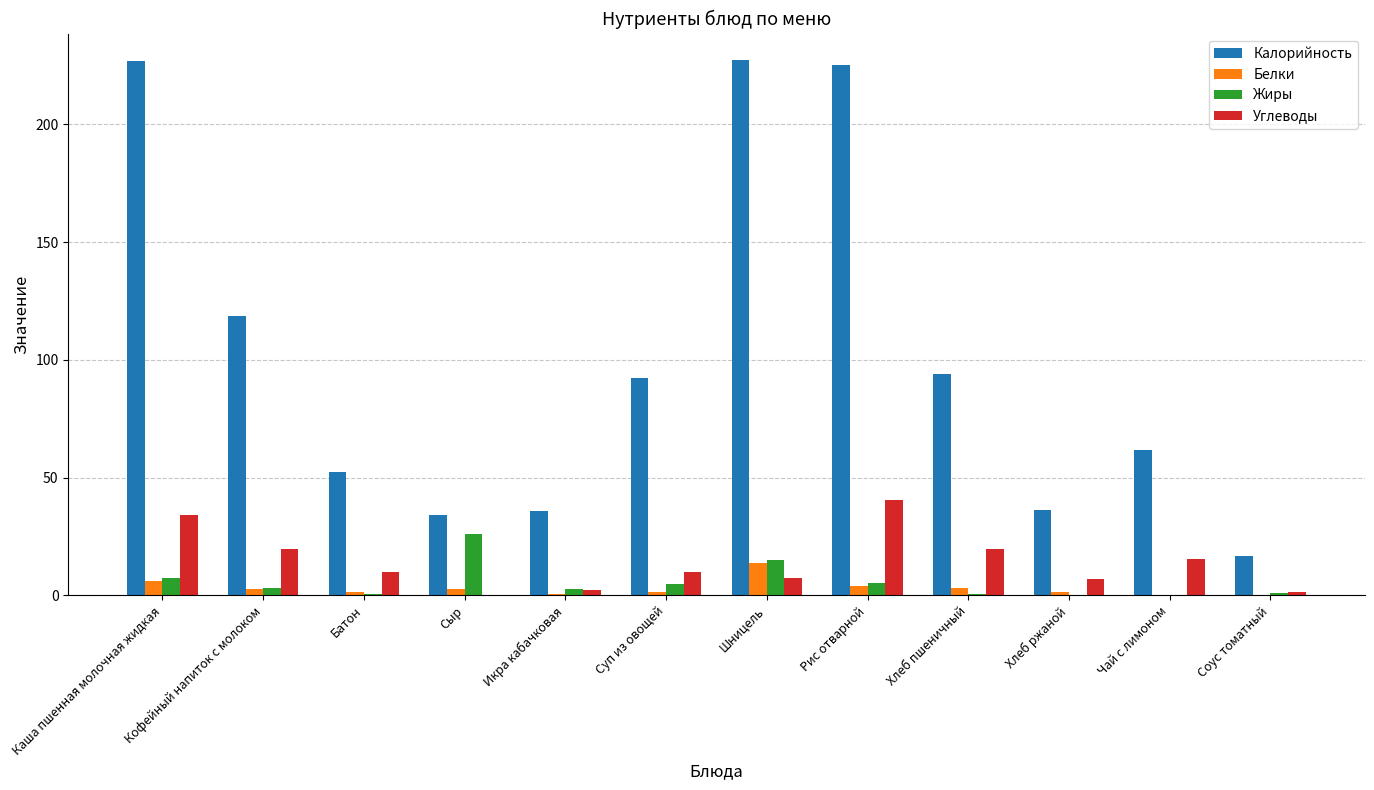

How many data points in Жиры are above 3?

6